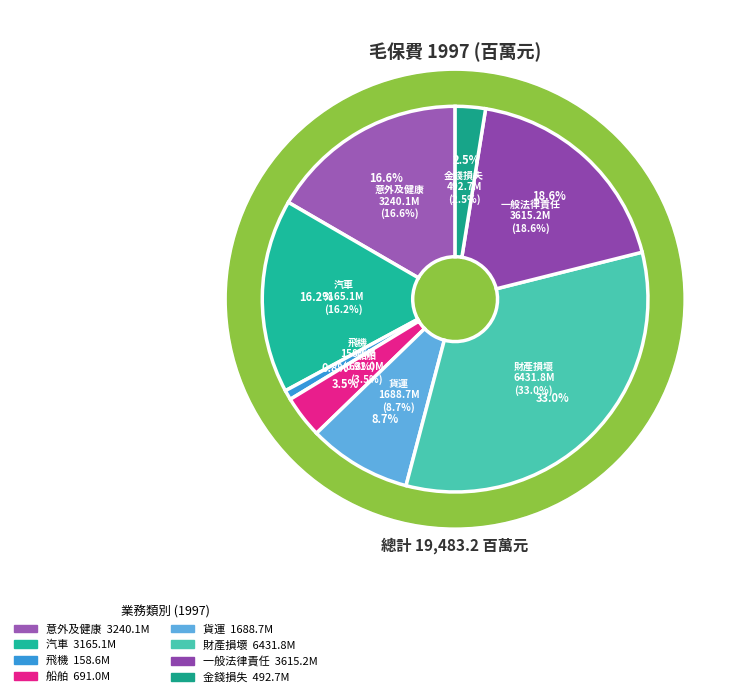

Is 汽車 the majority of the pie?

No